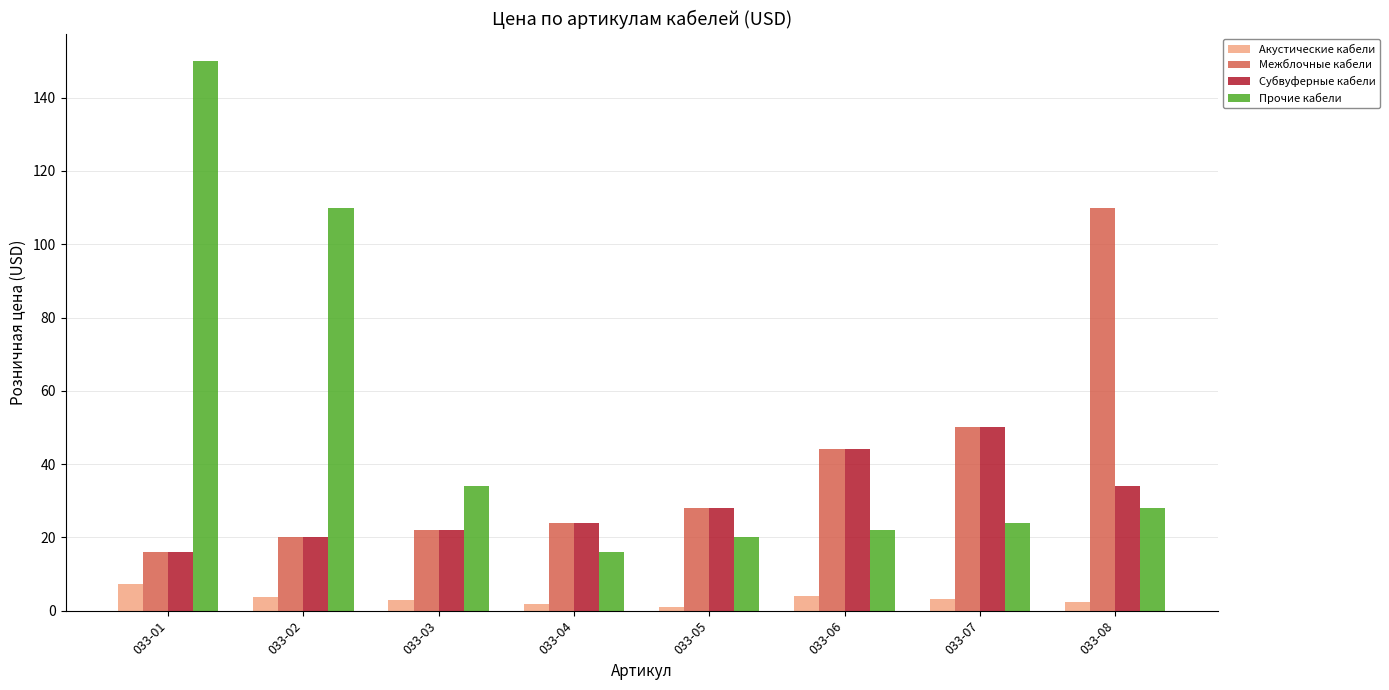

List the series in order of their peak value, highest first.

Прочие кабели, Межблочные кабели, Субвуферные кабели, Акустические кабели